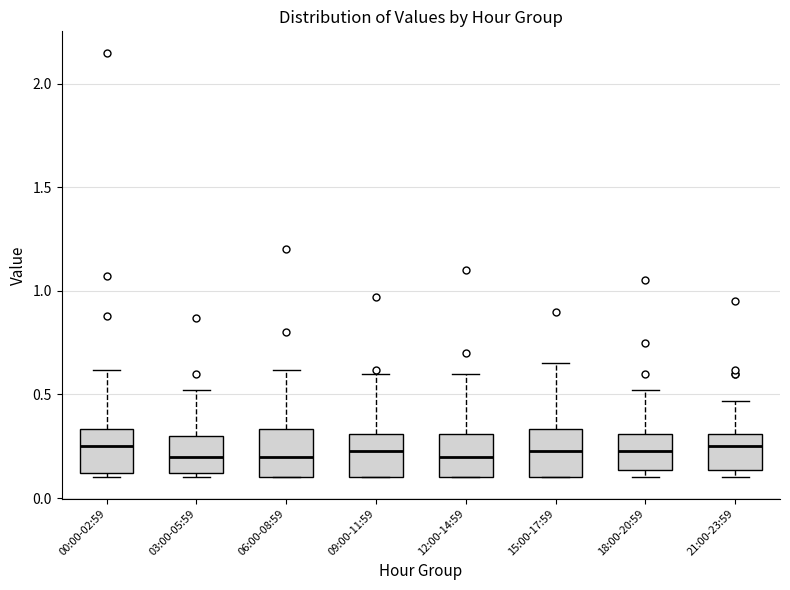

Reading left to right, read every box against the y-axis: the position of its median line, the range the box covers, and the ends of its whiskers. The values are not printed on the chart, so give them approximately, as read against the axis.

00:00-02:59: median 0.25, box 0.10 to 0.35, whiskers 0.10 (just below the box's lower edge) to 0.60
03:00-05:59: median 0.20, box 0.10 to 0.30, whiskers 0.10 (just below the box's lower edge) to 0.50
06:00-08:59: median 0.20, box 0.10 to 0.35, whiskers 0.10 to 0.60
09:00-11:59: median 0.25, box 0.10 to 0.30, whiskers 0.10 to 0.60
12:00-14:59: median 0.20, box 0.10 to 0.30, whiskers 0.10 to 0.60
15:00-17:59: median 0.25, box 0.10 to 0.35, whiskers 0.10 to 0.65
18:00-20:59: median 0.25, box 0.15 to 0.30, whiskers 0.10 to 0.50
21:00-23:59: median 0.25, box 0.15 to 0.30, whiskers 0.10 to 0.45